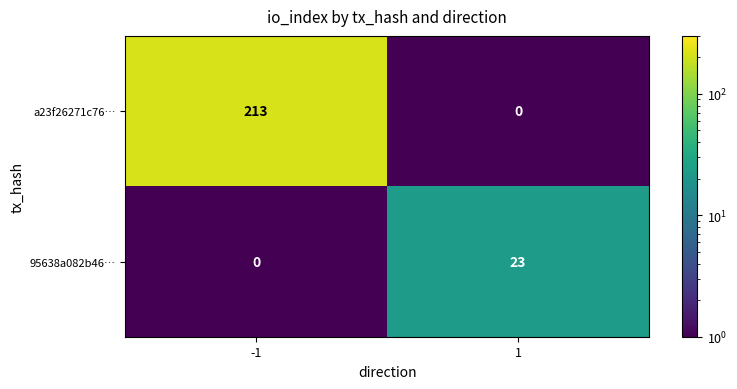

The 95638a082b46… series shows 23 at 1. True or false?

True